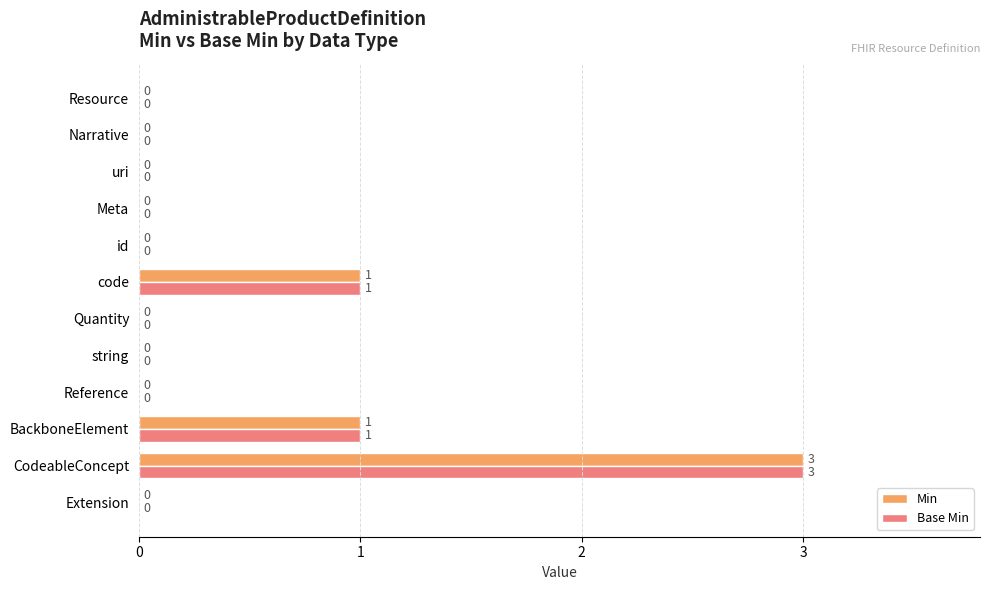

What is the greatest value displayed?

3